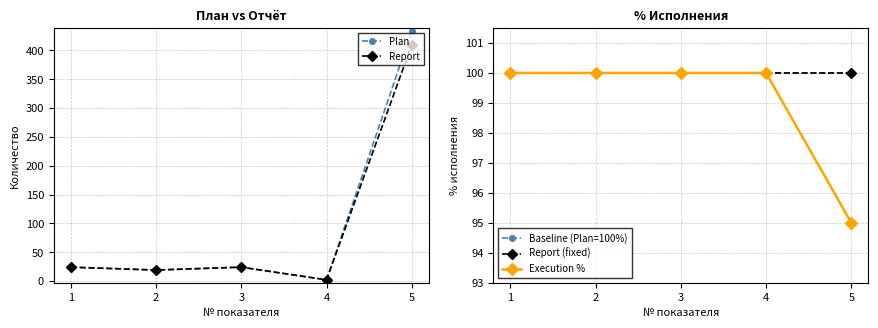

At which category does Plan reach its first local peak?

3